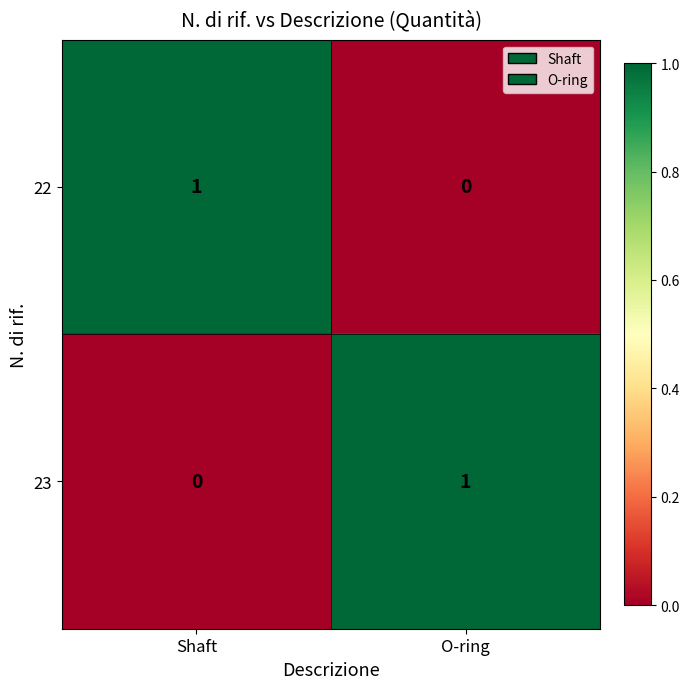

Where is 23 nearest to the value 0?

Shaft